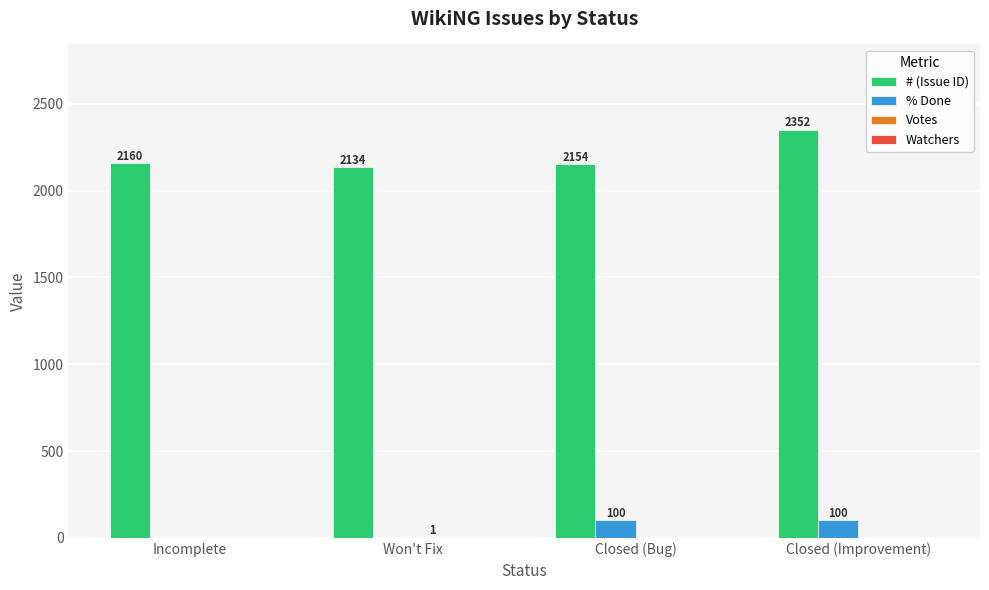

What is the sum of all % Done values?

200